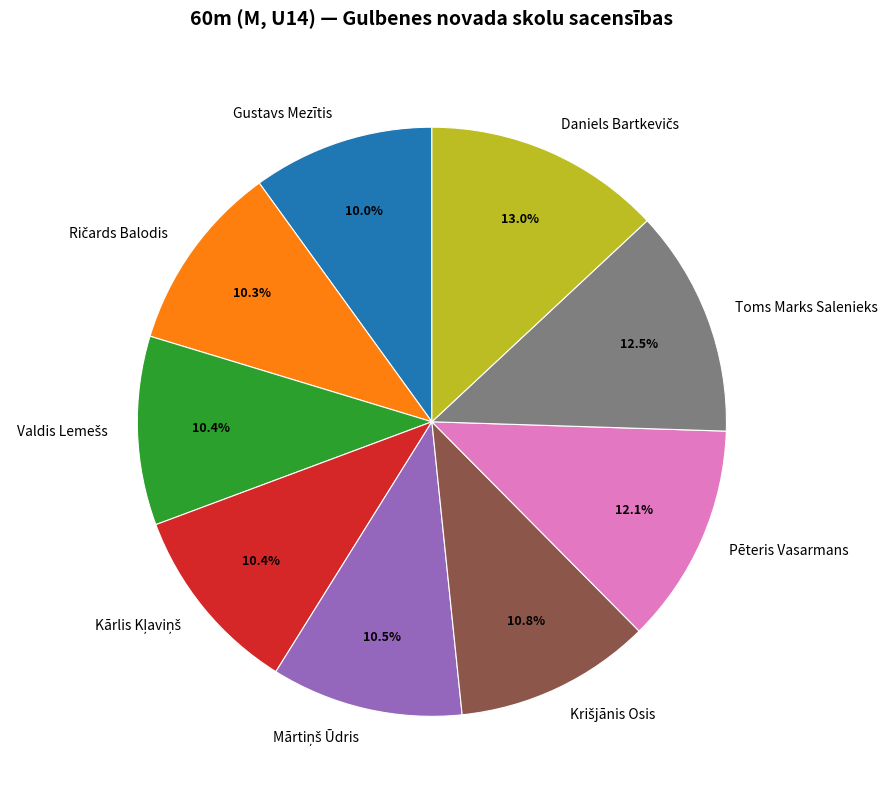

Is there a majority slice in this chart?

No